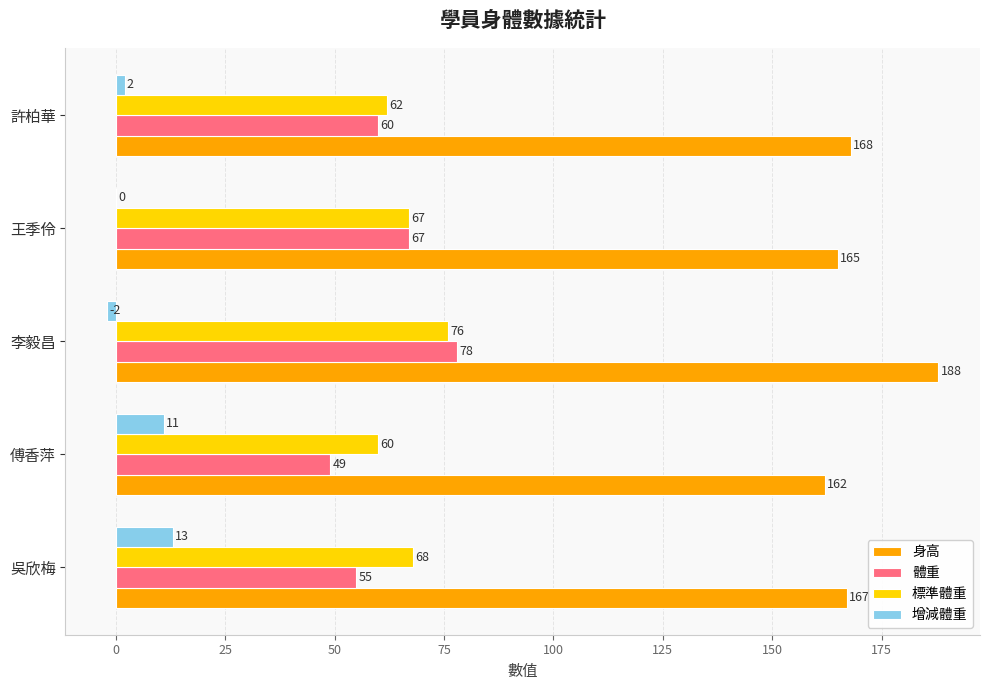

What is the sum of the 標準體重 values at 李毅昌 and 傅香萍?

136